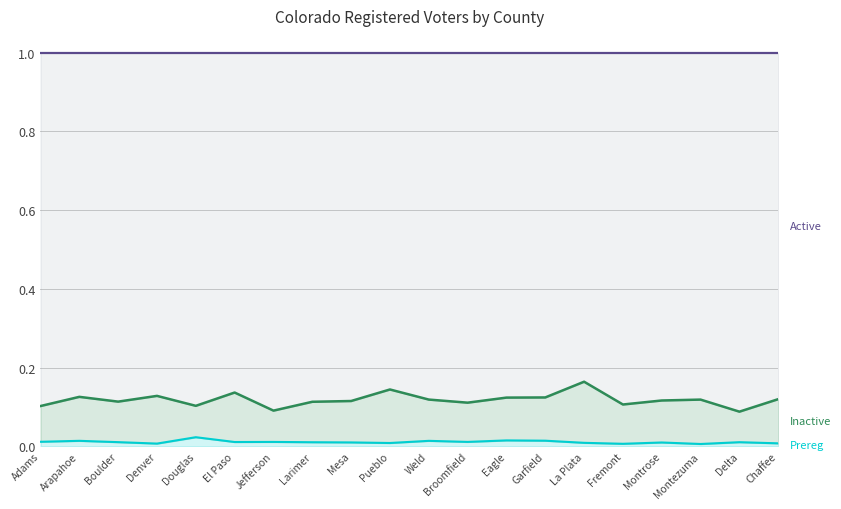

Which series has the widest spread of values?

Inactive (line)